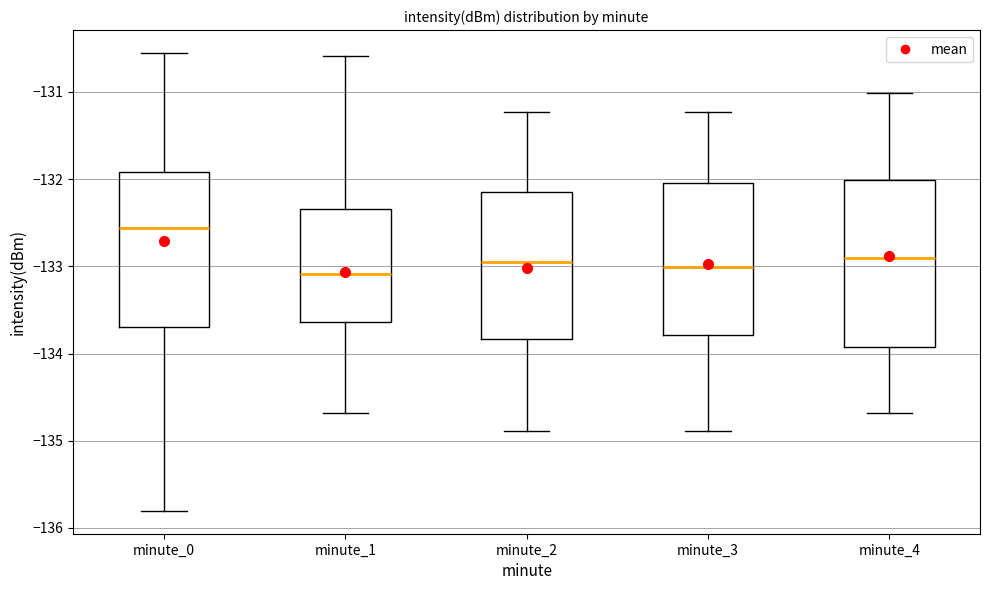

Reading left to right, transcribe this box plot: for each box, give where its median line is, the range the box spans, and where its two whiskers end, as read against the y-axis. The values are not printed on the chart, so give them approximately, as read against the axis.

minute_0: median -132.6, box -133.7 to -131.9, whiskers -135.8 to -130.6
minute_1: median -133.1, box -133.6 to -132.3, whiskers -134.7 to -130.6
minute_2: median -133.0, box -133.8 to -132.2, whiskers -134.9 to -131.2
minute_3: median -133.0, box -133.8 to -132.0, whiskers -134.9 to -131.2
minute_4: median -132.9, box -133.9 to -132.0, whiskers -134.7 to -131.0